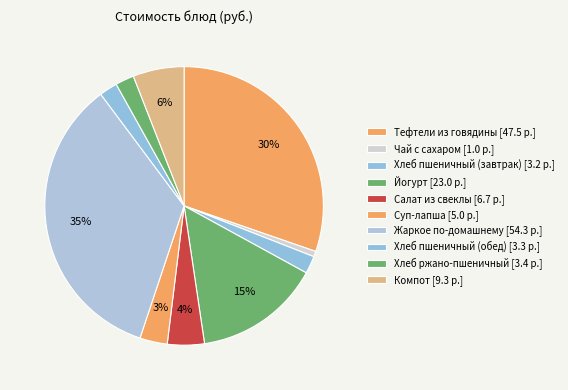

How many slices are in this pie chart?

10